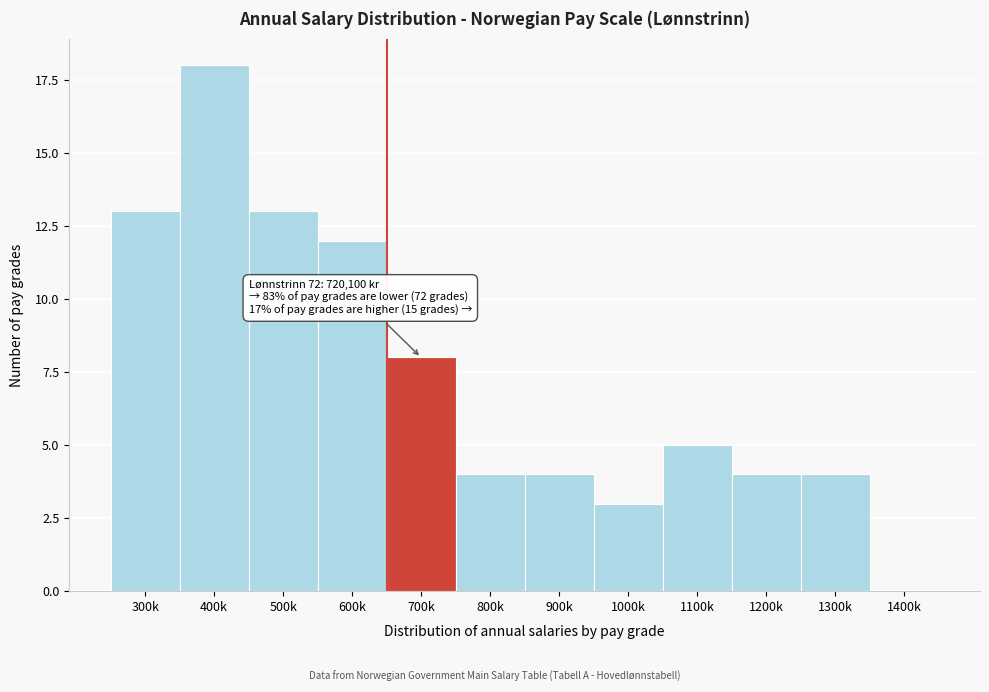

Reading right to left, list all the values displayed in this chart.

1400k=0	1300k=4	1200k=4	1100k=5	1000k=3	900k=4	800k=4	700k=8	600k=12	500k=13	400k=18	300k=13